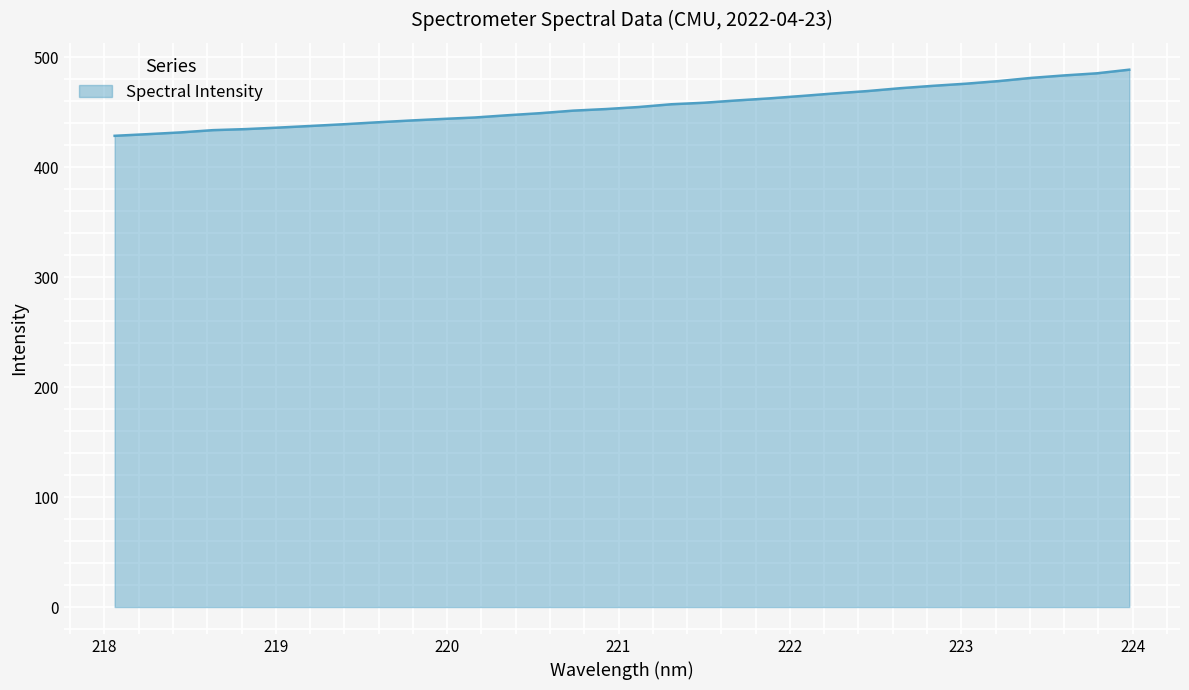

What is the sum of all values?

14574.5